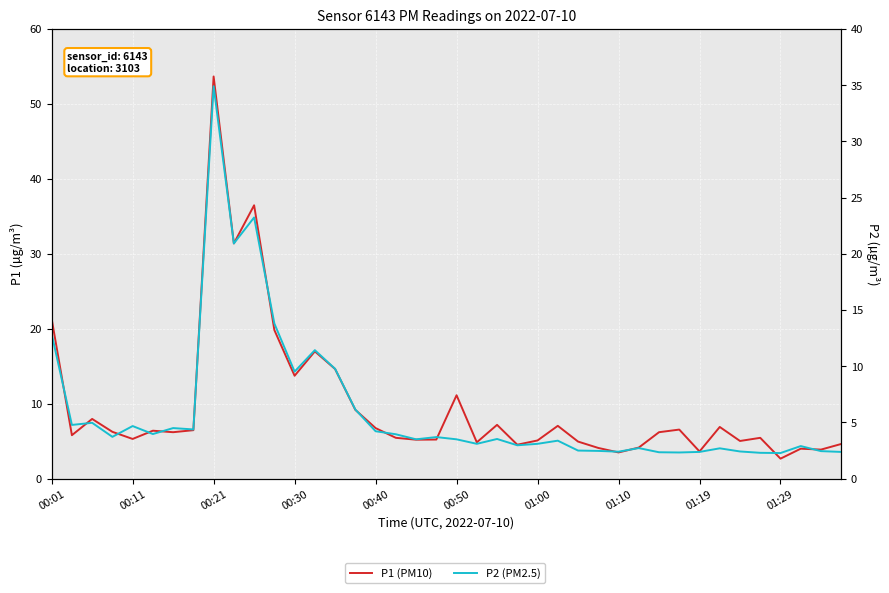

What is the sum of the P1 (PM10) values at 01:10 and 32?

10.1